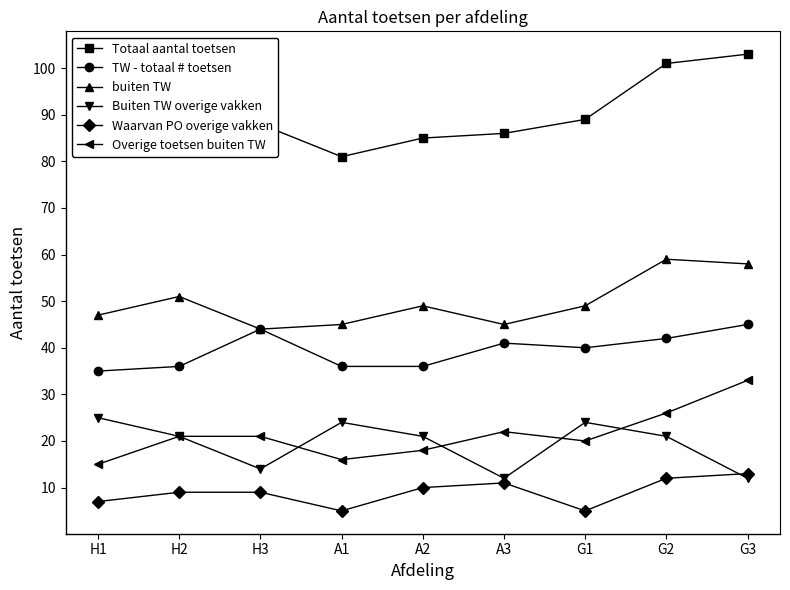

Count the number of data series in this chart.

6